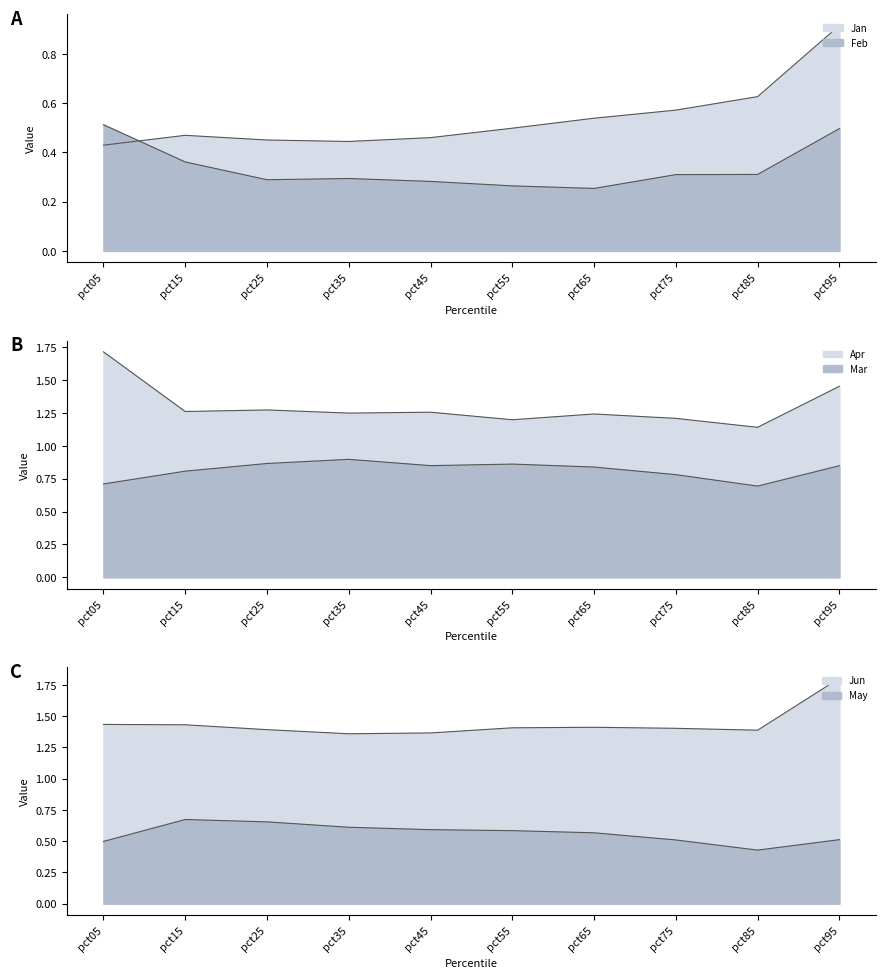

How many lines are shown in the chart?

6